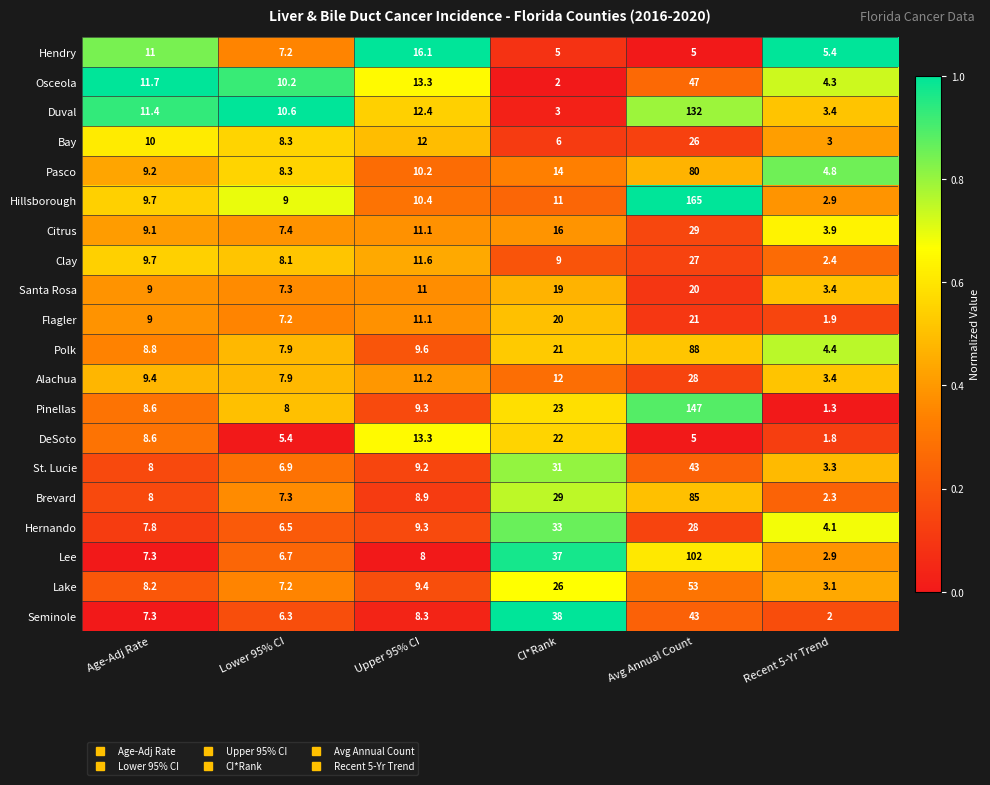

Which series has the largest range (max minus min)?

Hillsborough